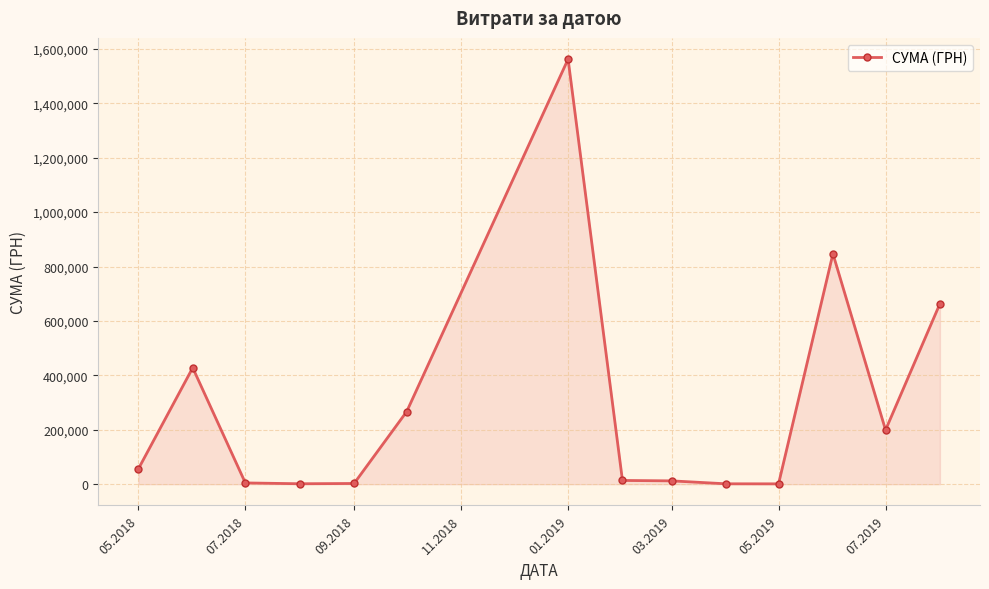

What is the maximum value shown in the chart?

1562241.6